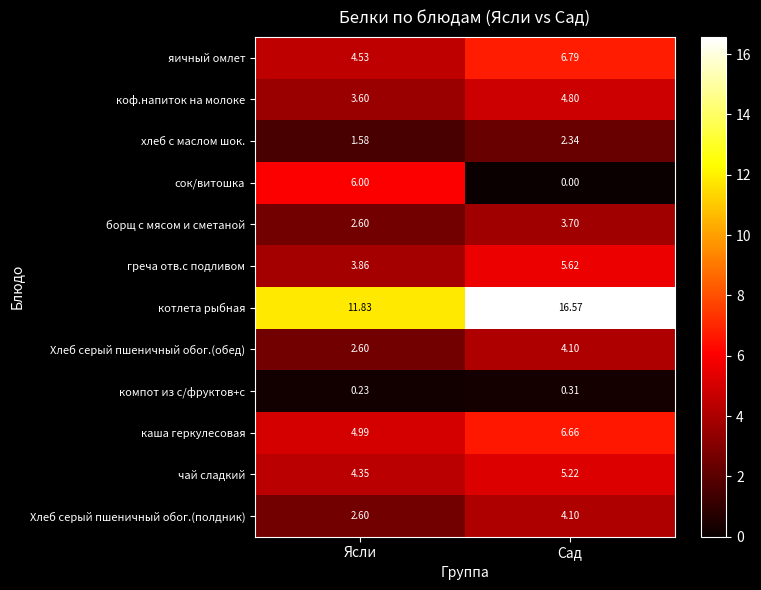

Which series has the largest total across all categories?

котлета рыбная